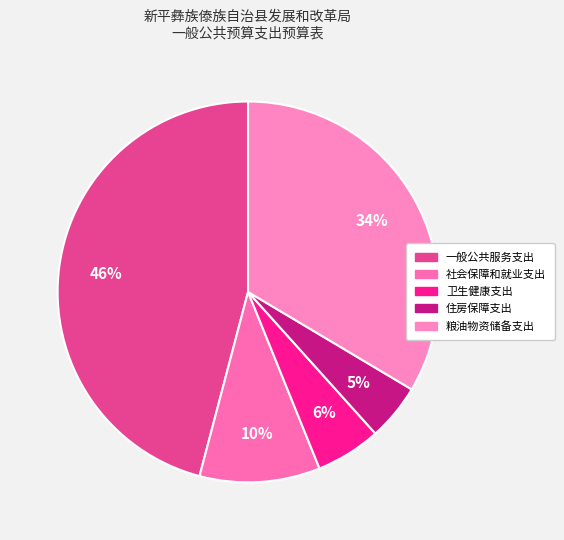

How many segments does this pie chart have?

5